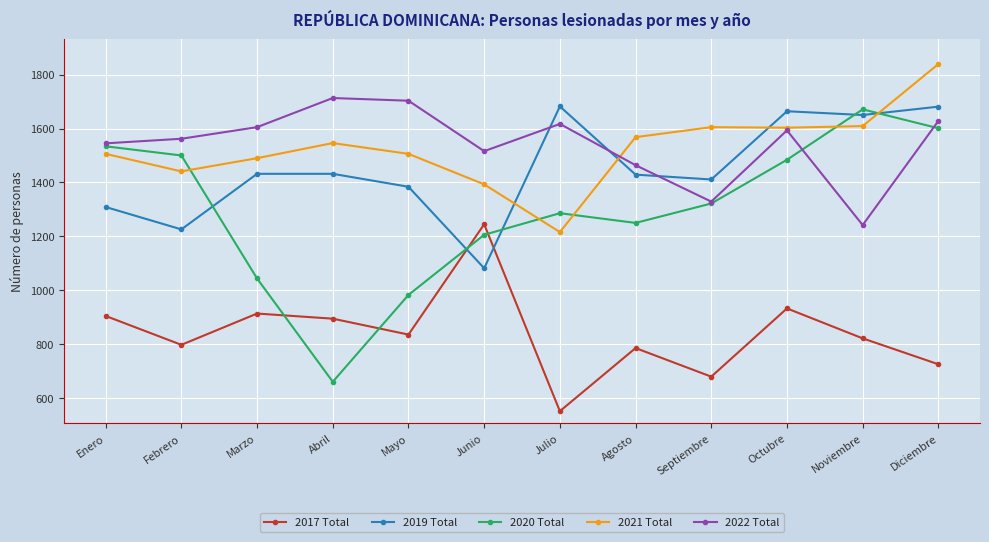

What is the sum of the 2017 Total values at Julio and Abril?

1447